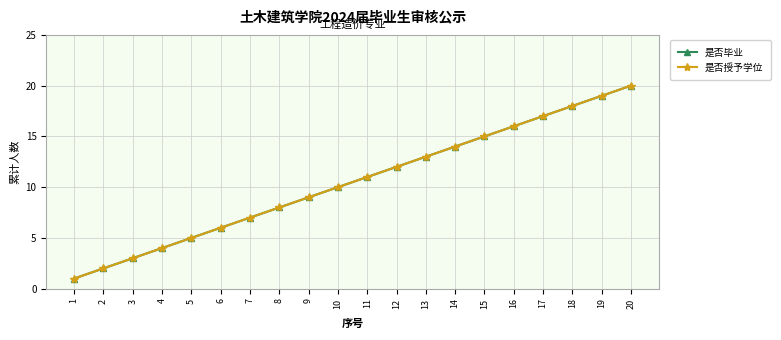

Is this an area chart (filled region under the line)?

No